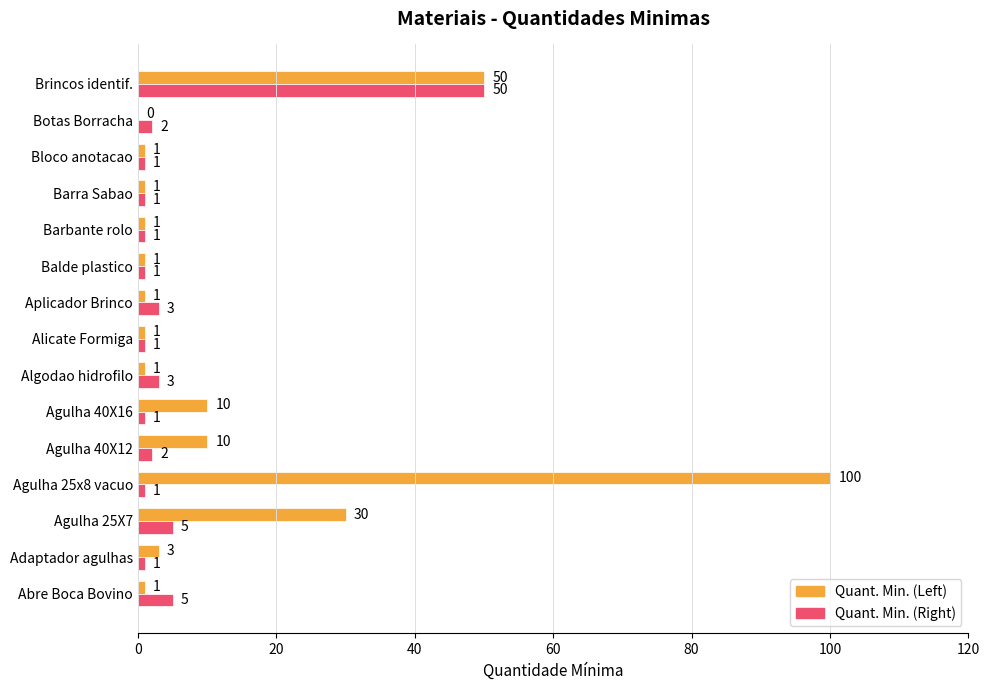

Is the value of Quant. Min. (Left) at Aplicador Brinco greater than the value of Quant. Min. (Right) at Aplicador Brinco?

No